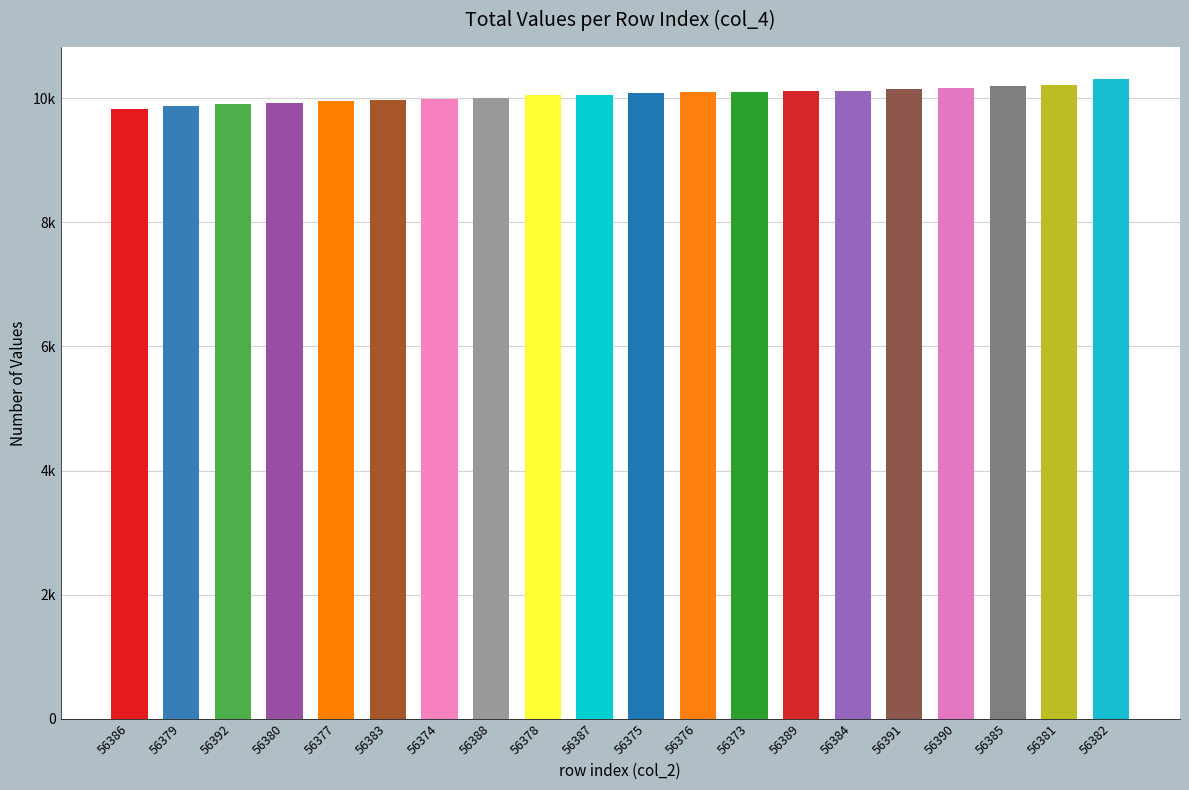

Is it true that the value at 56386 is 9831?

True